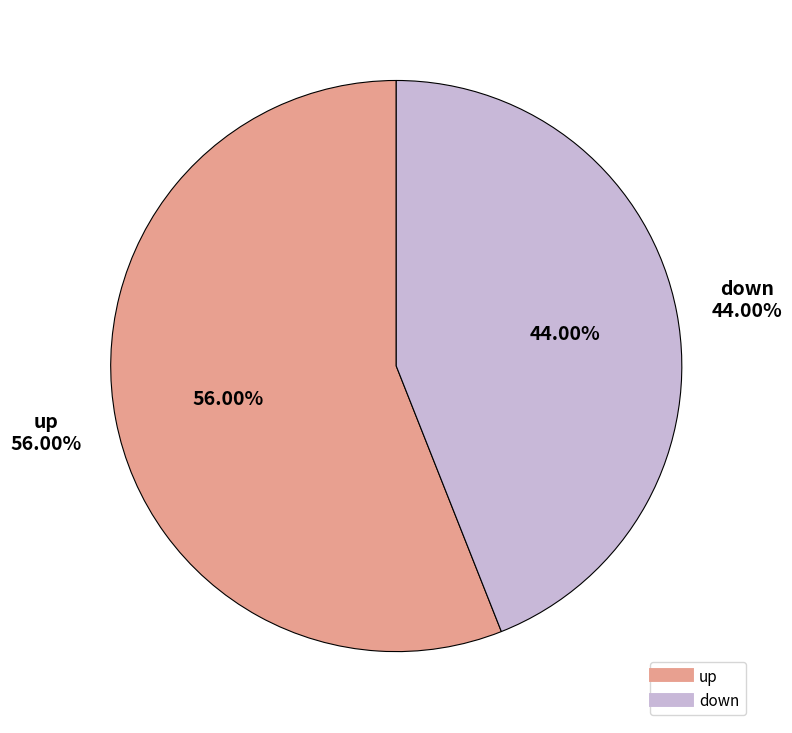

Is there a majority slice in this chart?

Yes